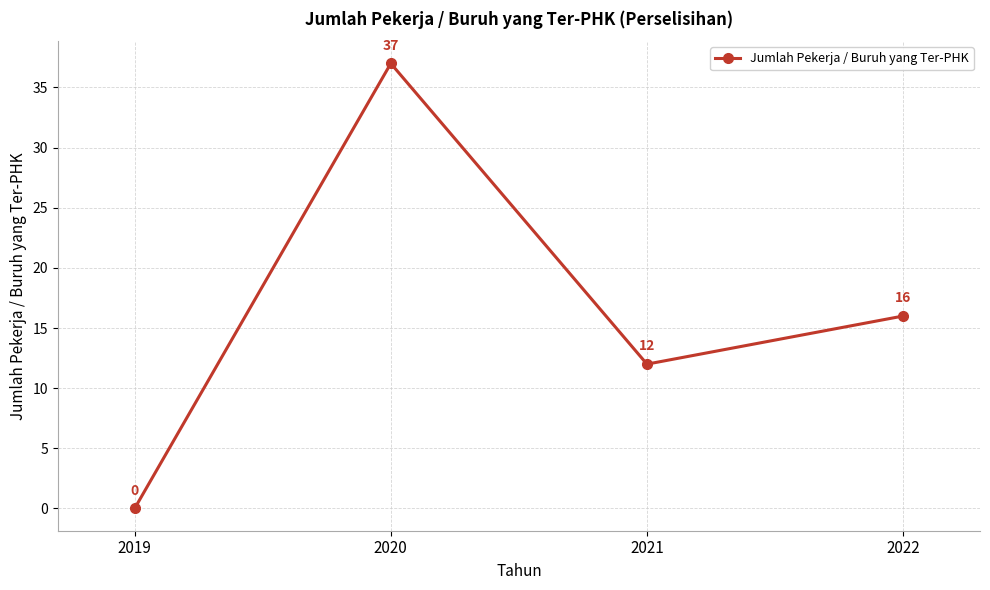

Is it true that the value at 2020 is 63?

False